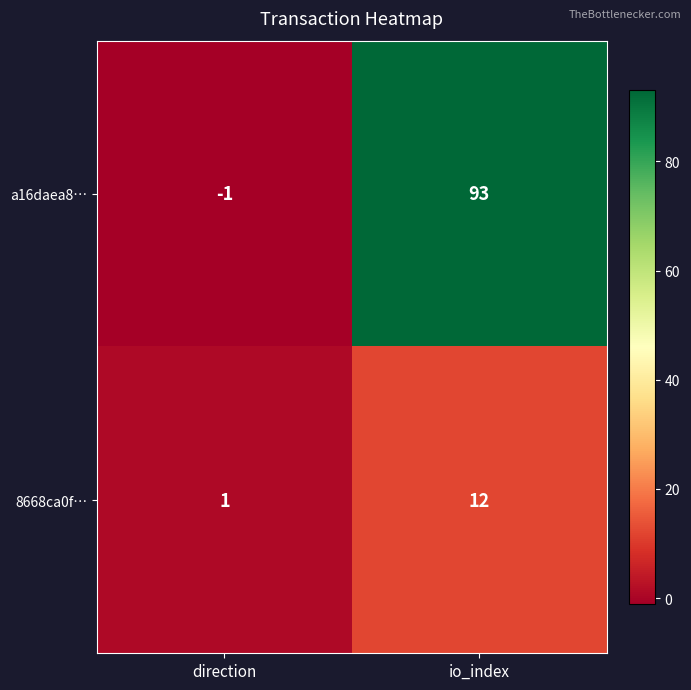

Which series has the largest range (max minus min)?

a16daea8…